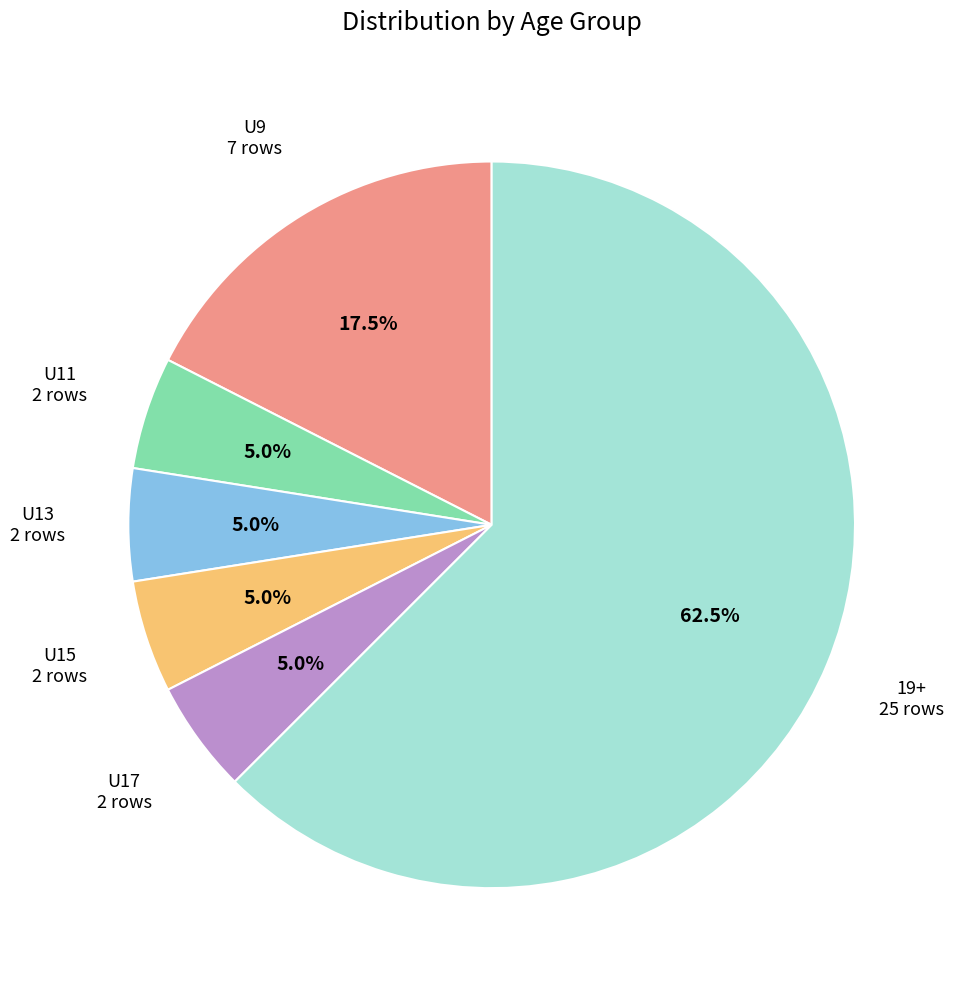

Which has a higher value, U15 or 19+?

19+